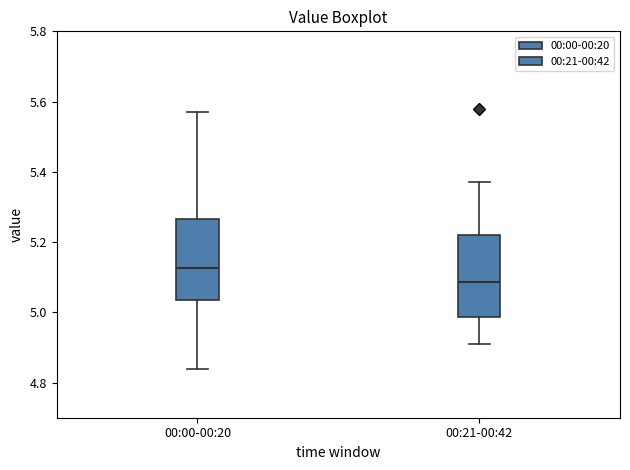

Reading left to right, transcribe this box plot: for each box, give where its median line is, the range the box spans, and where its two whiskers end, as read against the y-axis. The values are not printed on the chart, so give them approximately, as read against the axis.

00:00-00:20: median 5.12, box 5.04 to 5.26, whiskers 4.84 to 5.58
00:21-00:42: median 5.08, box 4.98 to 5.22, whiskers 4.92 to 5.38